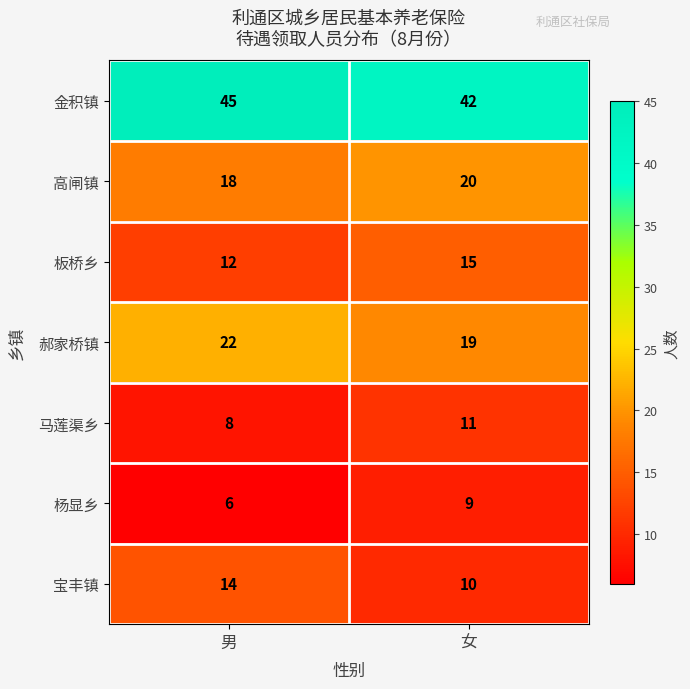

Which category has the highest value across all series?

男